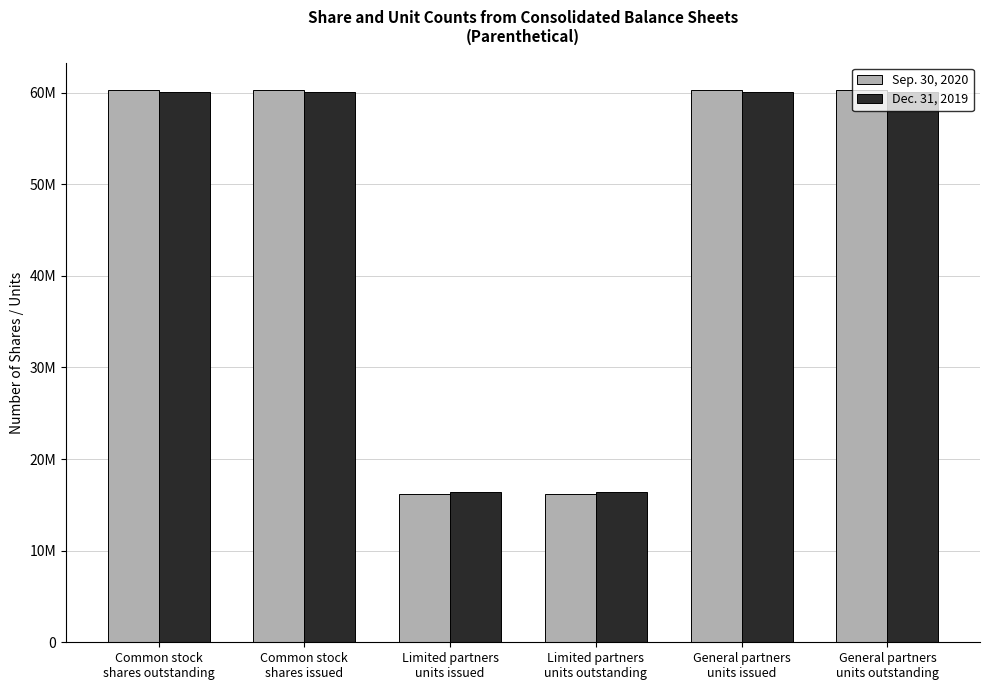

What is the spread (max minus min) of values at Common stock
shares outstanding?

214701